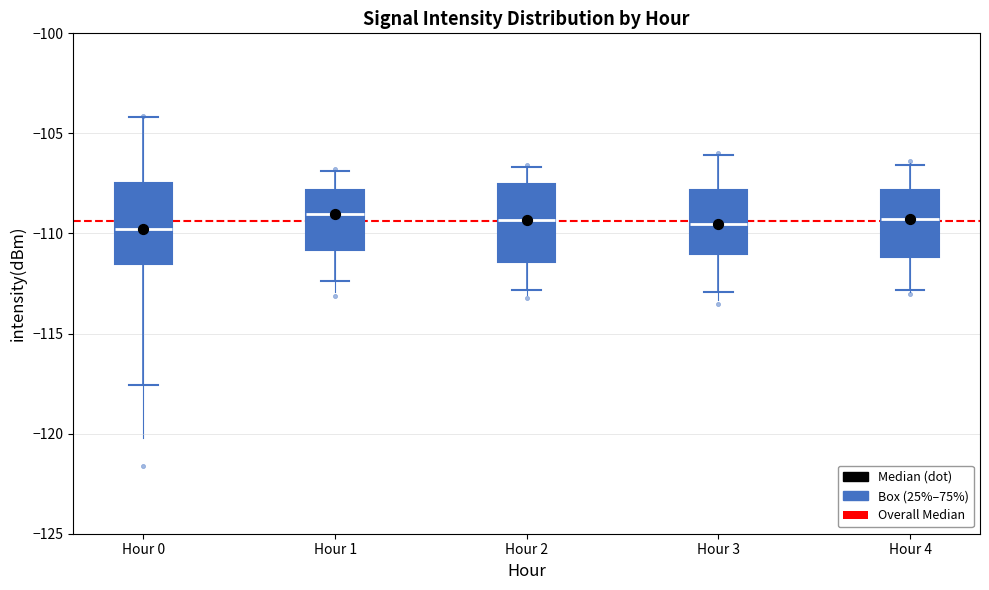

Reading left to right, transcribe this box plot: for each box, give where its median line is, the range the box spans, and where its two whiskers end, as read against the y-axis. The values are not printed on the chart, so give them approximately, as read against the axis.

Hour 0: median -110.0, box -111.5 to -107.5, whiskers -117.5 to -104.0
Hour 1: median -109.0, box -111.0 to -108.0, whiskers -112.5 to -107.0
Hour 2: median -109.5, box -111.5 to -107.5, whiskers -113.0 to -106.5
Hour 3: median -109.5, box -111.0 to -108.0, whiskers -113.0 to -106.0
Hour 4: median -109.5, box -111.0 to -108.0, whiskers -113.0 to -106.5